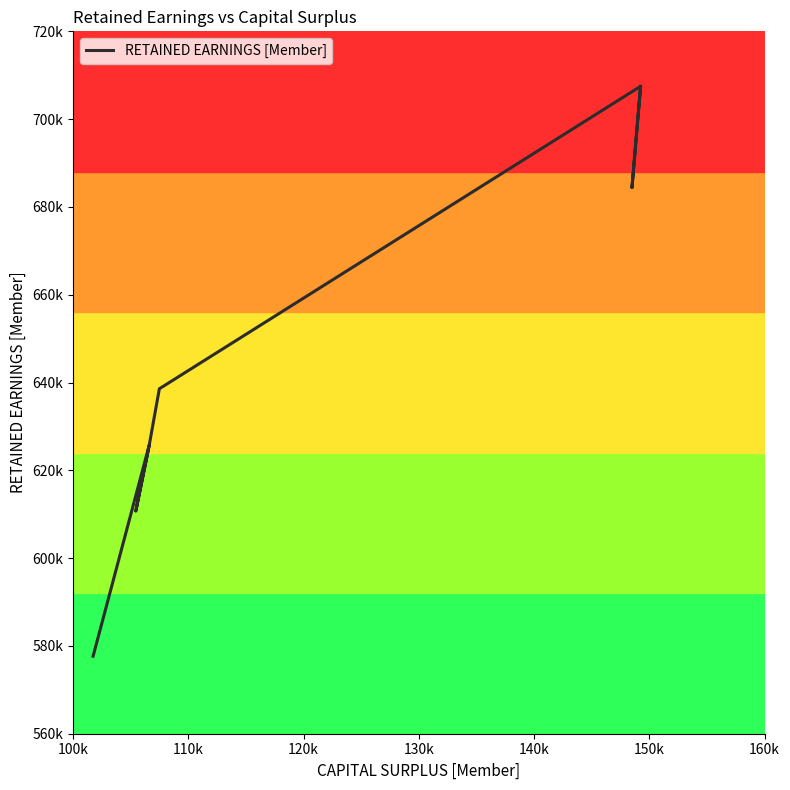

What is the difference between the maximum and second lowest values?

96723